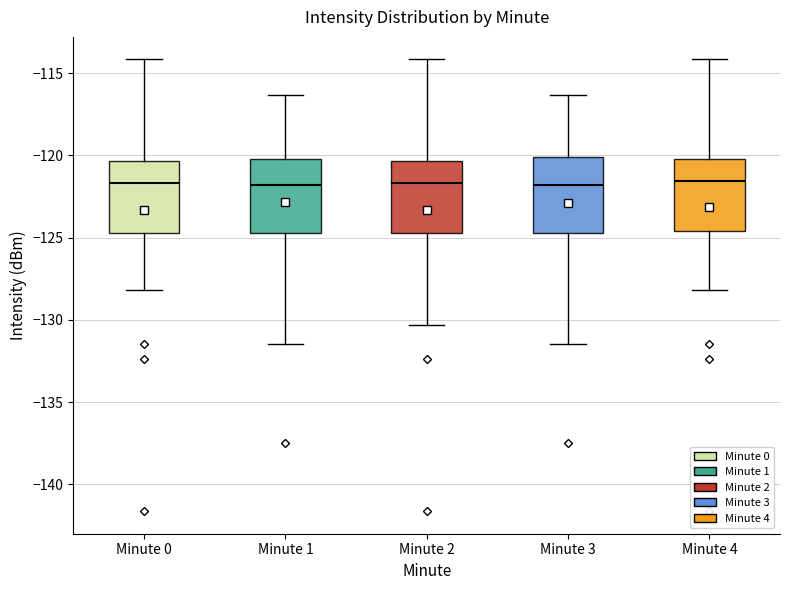

Reading left to right, transcribe this box plot: for each box, give where its median line is, the range the box spans, and where its two whiskers end, as read against the y-axis. The values are not printed on the chart, so give them approximately, as read against the axis.

Minute 0: median -121.5, box -124.5 to -120.5, whiskers -128.0 to -114.0
Minute 1: median -122.0, box -124.5 to -120.0, whiskers -131.5 to -116.5
Minute 2: median -121.5, box -124.5 to -120.5, whiskers -130.5 to -114.0
Minute 3: median -122.0, box -124.5 to -120.0, whiskers -131.5 to -116.5
Minute 4: median -121.5, box -124.5 to -120.0, whiskers -128.0 to -114.0